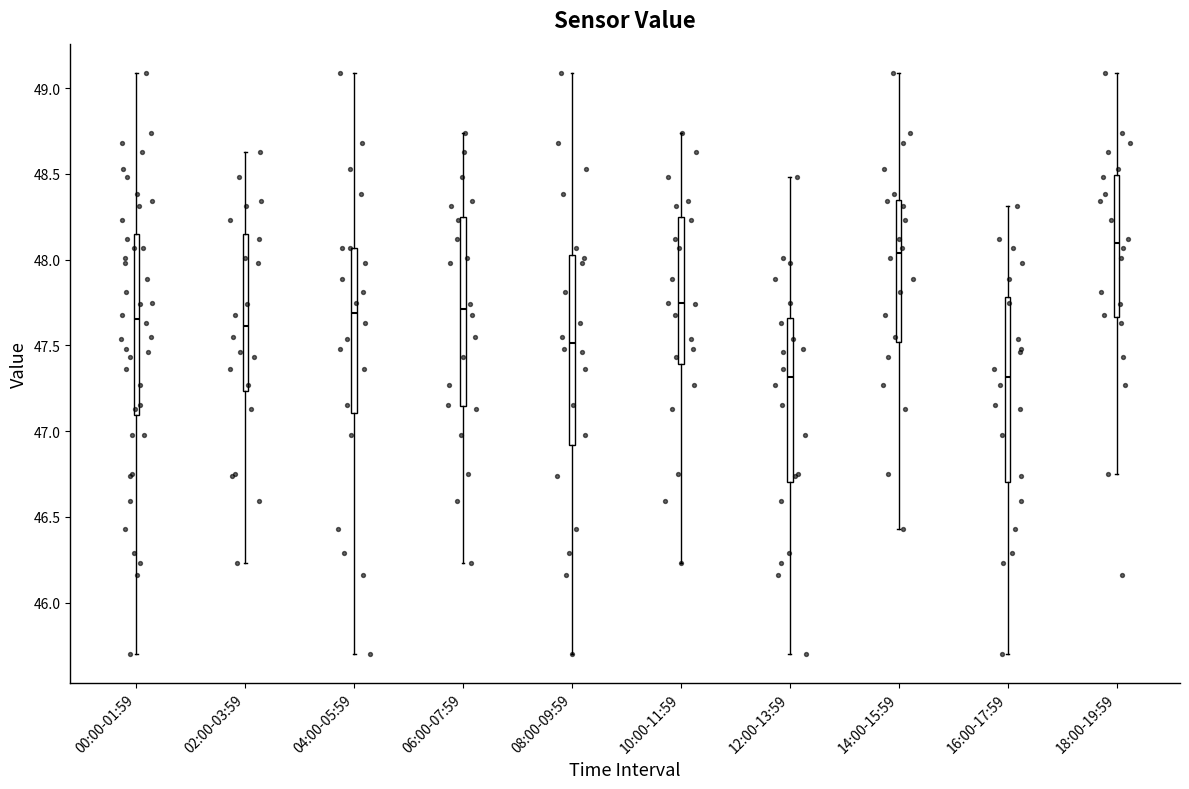

Reading left to right, read every box against the y-axis: the position of its median line, the range the box covers, and the ends of its whiskers. The values are not printed on the chart, so give them approximately, as read against the axis.

00:00-01:59: median 47.65, box 47.10 to 48.15, whiskers 45.70 to 49.10
02:00-03:59: median 47.60, box 47.25 to 48.15, whiskers 46.25 to 48.65
04:00-05:59: median 47.70, box 47.10 to 48.05, whiskers 45.70 to 49.10
06:00-07:59: median 47.70, box 47.15 to 48.25, whiskers 46.25 to 48.75
08:00-09:59: median 47.50, box 46.90 to 48.05, whiskers 45.70 to 49.10
10:00-11:59: median 47.75, box 47.40 to 48.25, whiskers 46.25 to 48.75
12:00-13:59: median 47.30, box 46.70 to 47.65, whiskers 45.70 to 48.50
14:00-15:59: median 48.05, box 47.50 to 48.35, whiskers 46.45 to 49.10
16:00-17:59: median 47.30, box 46.70 to 47.80, whiskers 45.70 to 48.30
18:00-19:59: median 48.10, box 47.65 to 48.50, whiskers 46.75 to 49.10